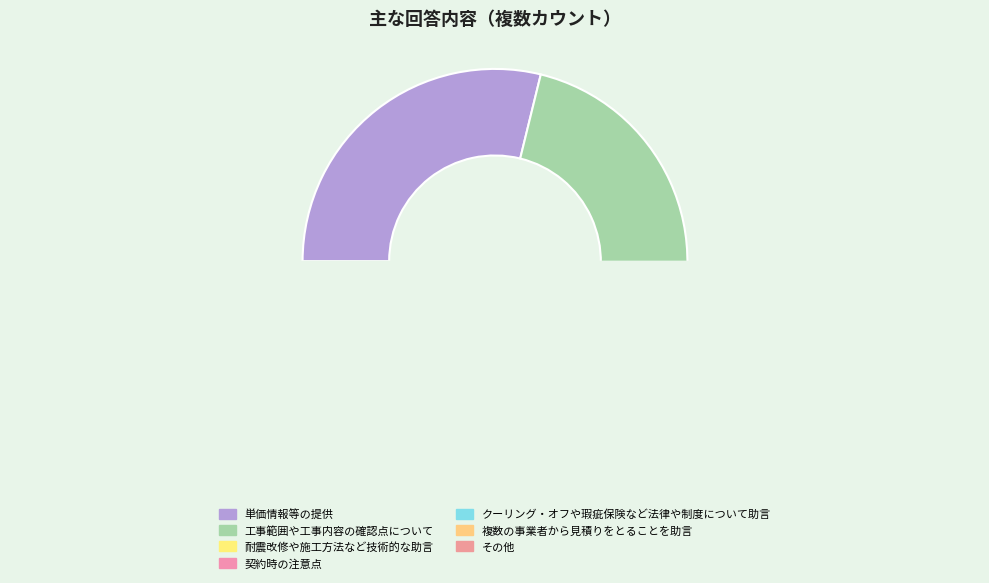

Approximately how many times larger is the value at 契約時の注意点 compared to 複数の事業者から見積りをとることを助言?

4.0